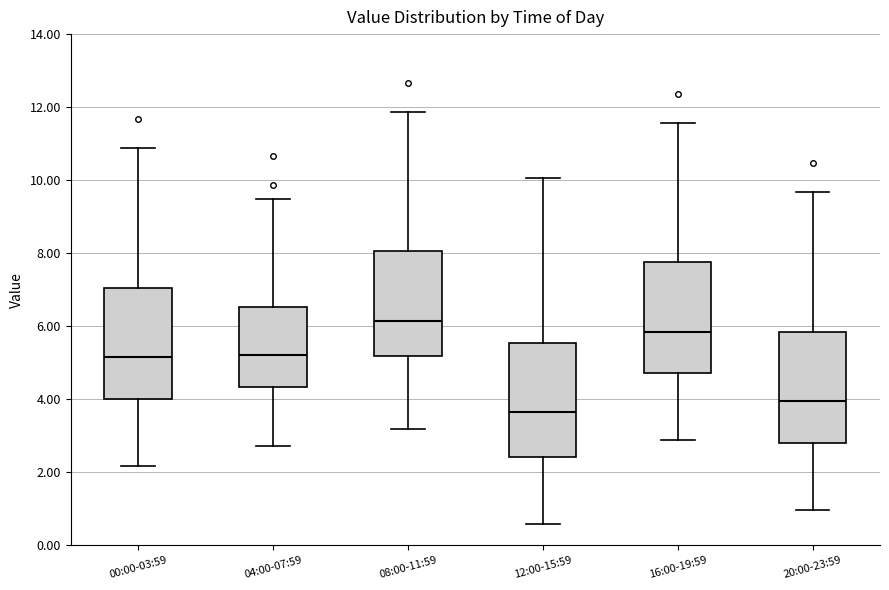

Which box has the lowest median line?

12:00-15:59